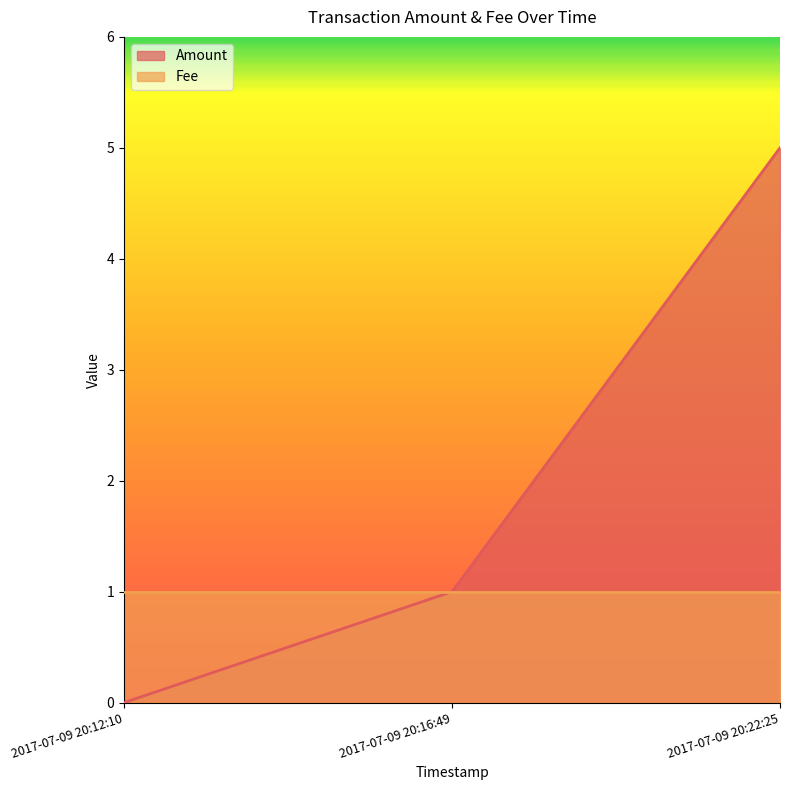

What is the value of the 3rd point from the left?

5